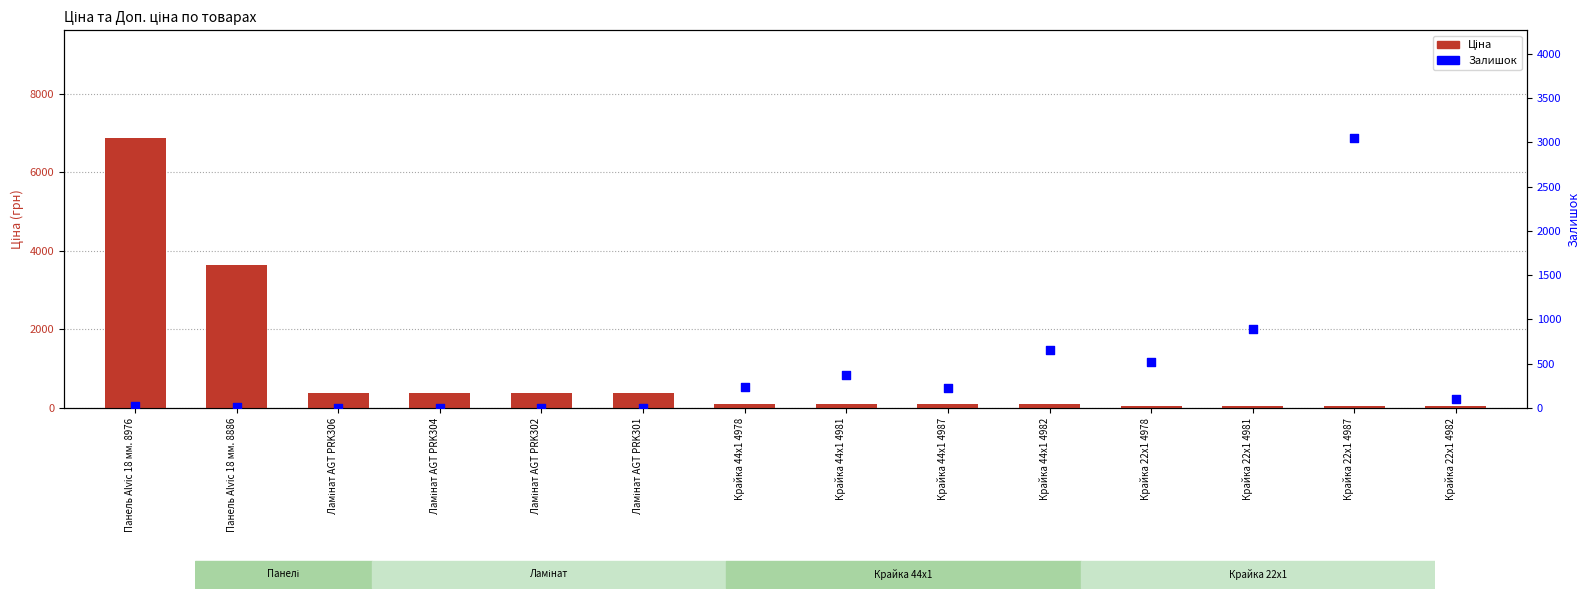

What are all the series names shown in the legend?

Ціна, Залишок